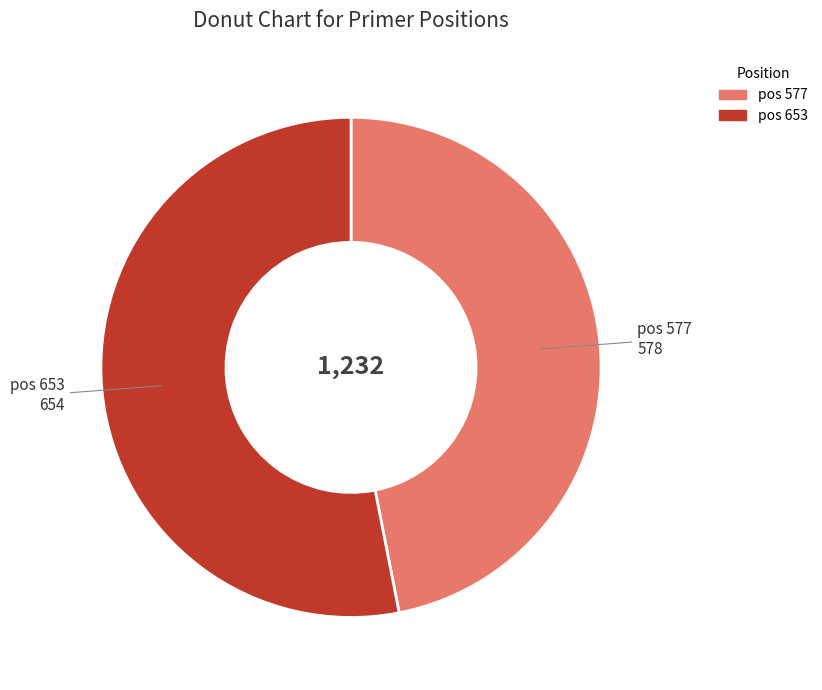

Does any single category account for the majority?

Yes